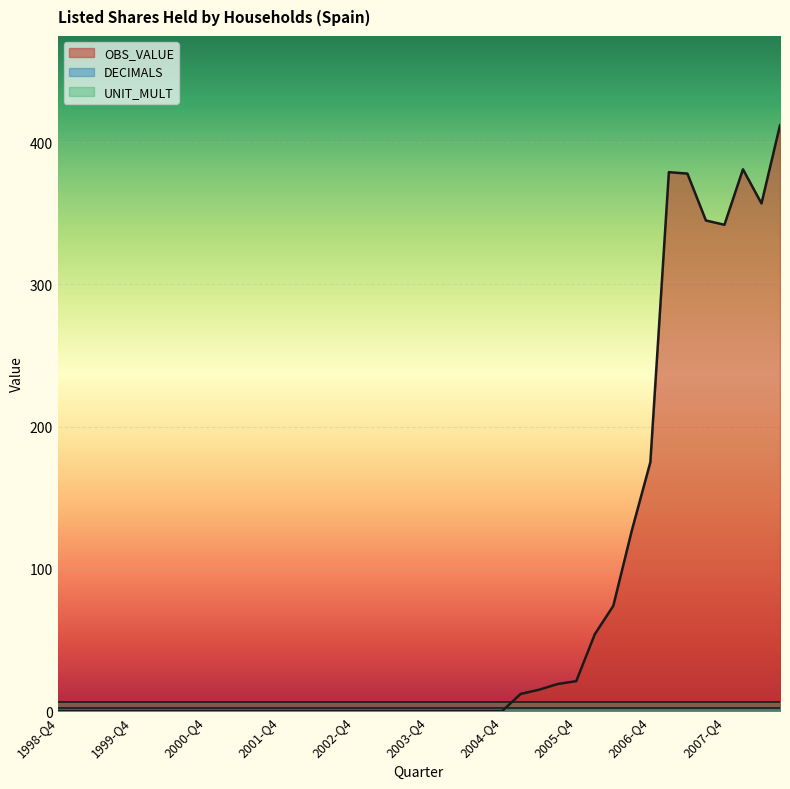

At how many categories does at least one series exceed 71?

10